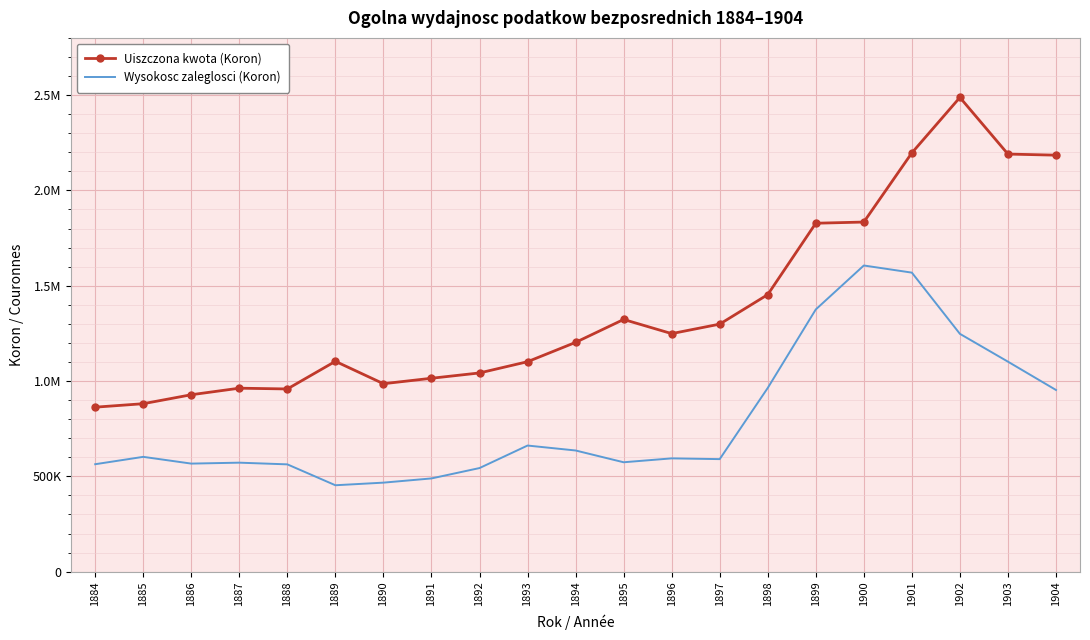

Reading left to right, transcribe all the data shown in this chart.

Uiszczona kwota (Koron): 862849	881046	928088	962450	958399	1103354	985899	1014526	1042417	1101353	1202743	1322935	1248723	1298520	1453305	1827752	1833958	2196778	2487620	2190524	2184820
Wysokosc zaleglosci (Koron): 563631	602273	566853	571752	562870	453288	466971	489100	543474	661574	635652	573884	594323	590328	963752	1375454	1606083	1568608	1247560	1101599	953052